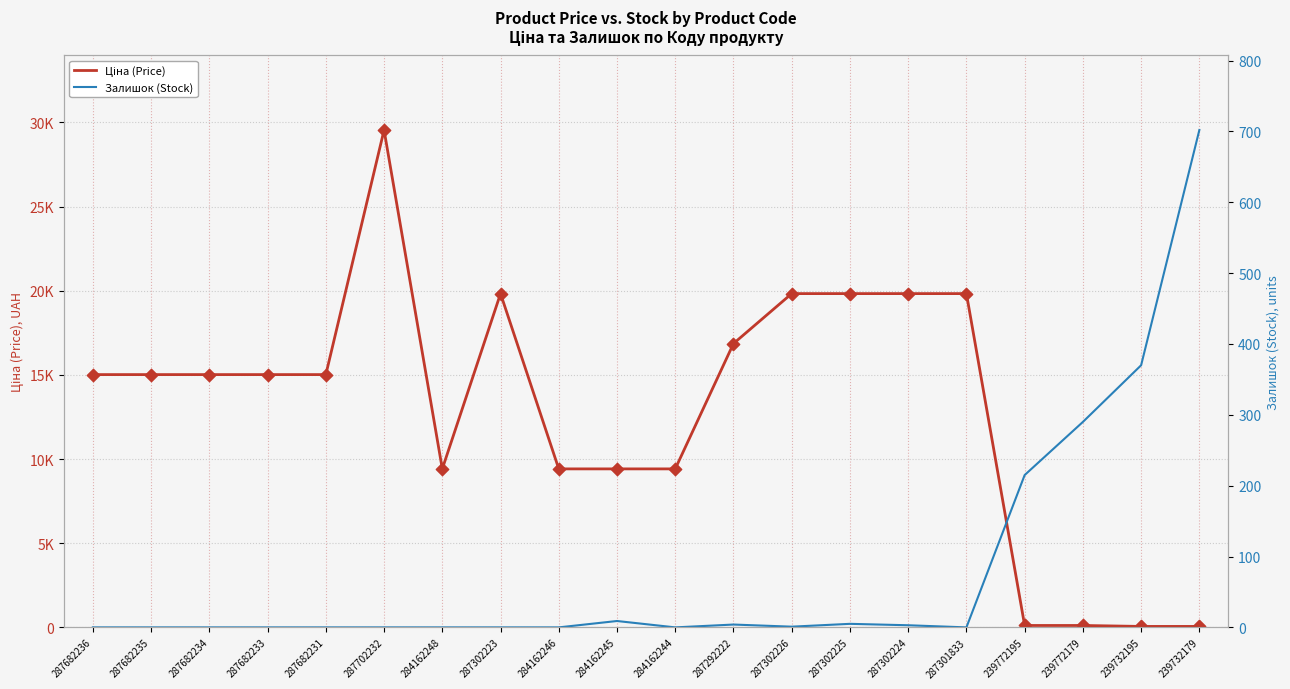

At which category is the sum across all series the highest?

287702232